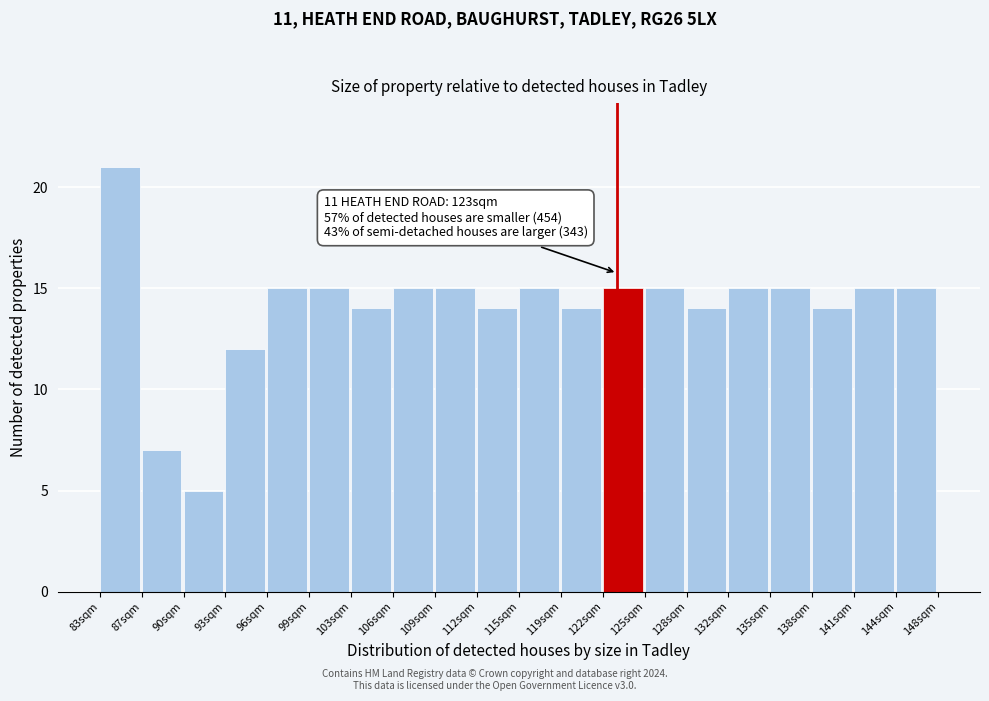

Over which range of the x-axis is the bar tallest?

83.5 to 86.5